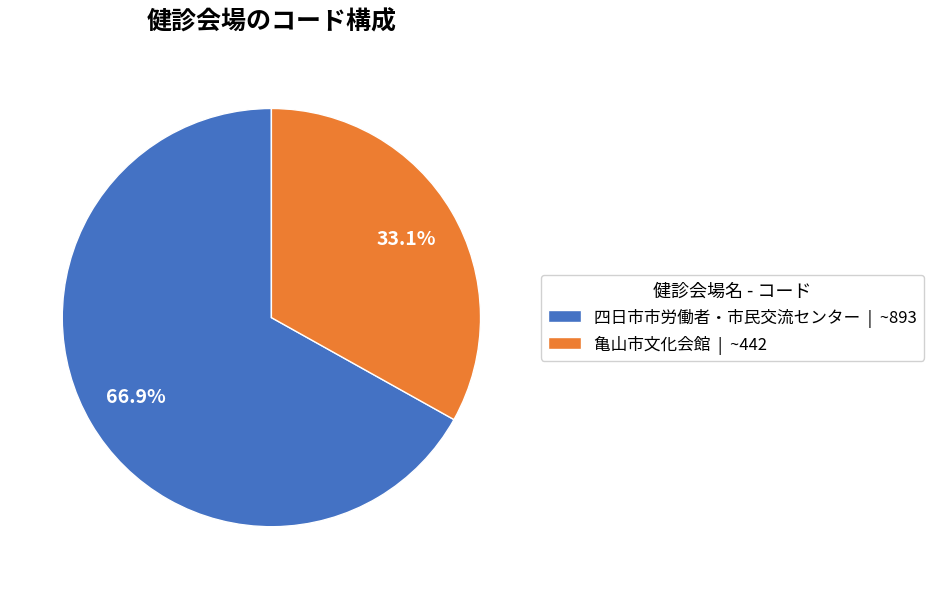

Rank the categories by value from highest to lowest.

四日市市労働者・市民交流センター, 亀山市文化会館